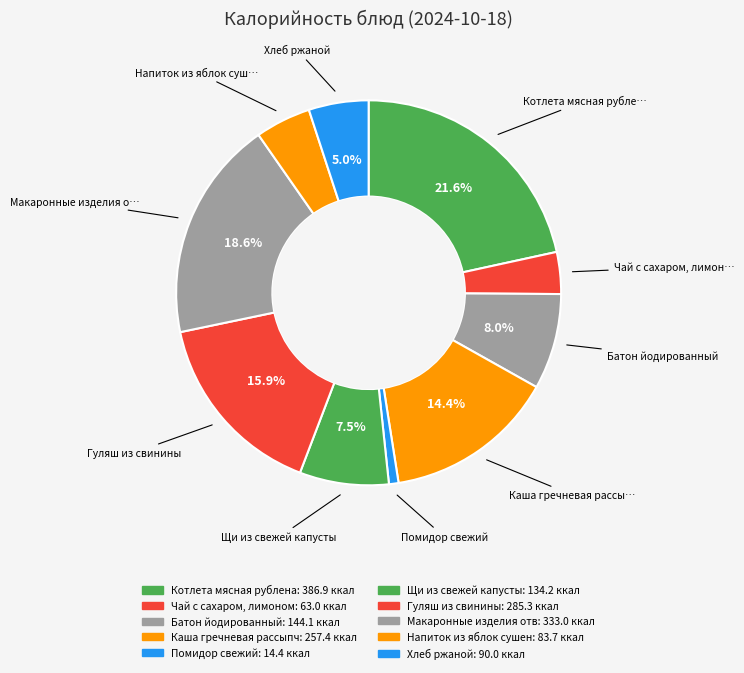

How many slices are in this pie chart?

10